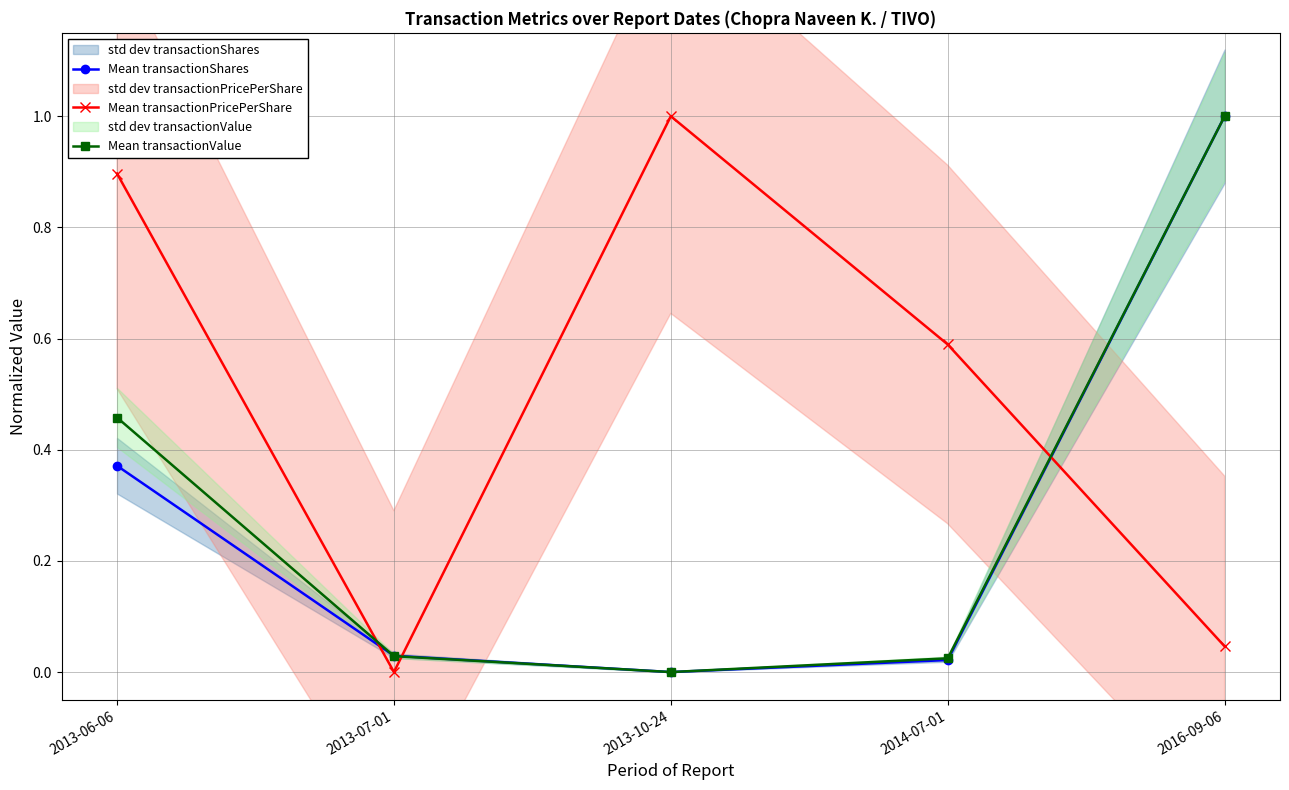

In Mean transactionShares, how many points are lower than both neighbors (excluding endpoints)?

1